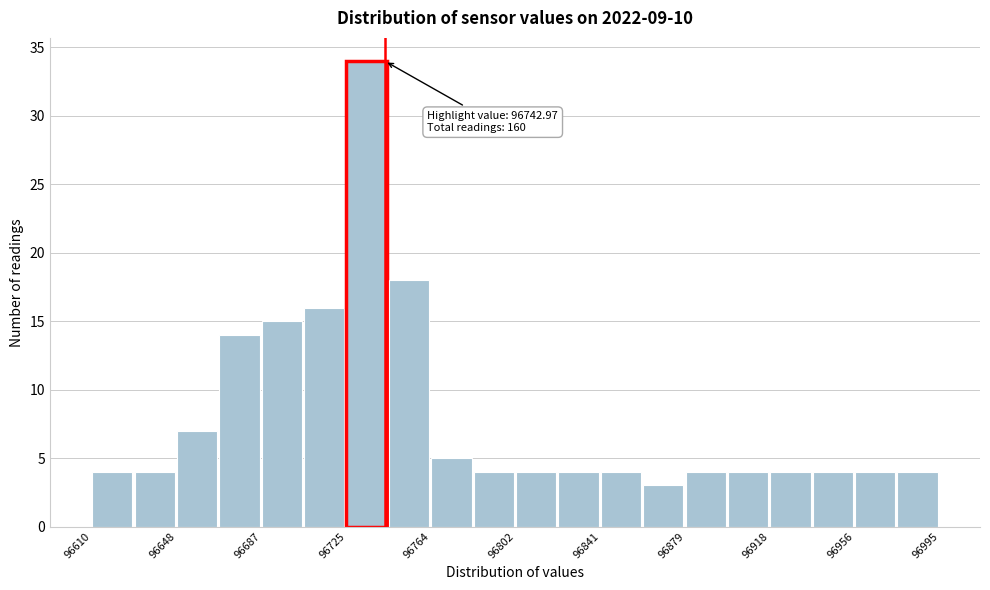

Read against the x-axis, roughly where is the centre of the tallest bar?

96735